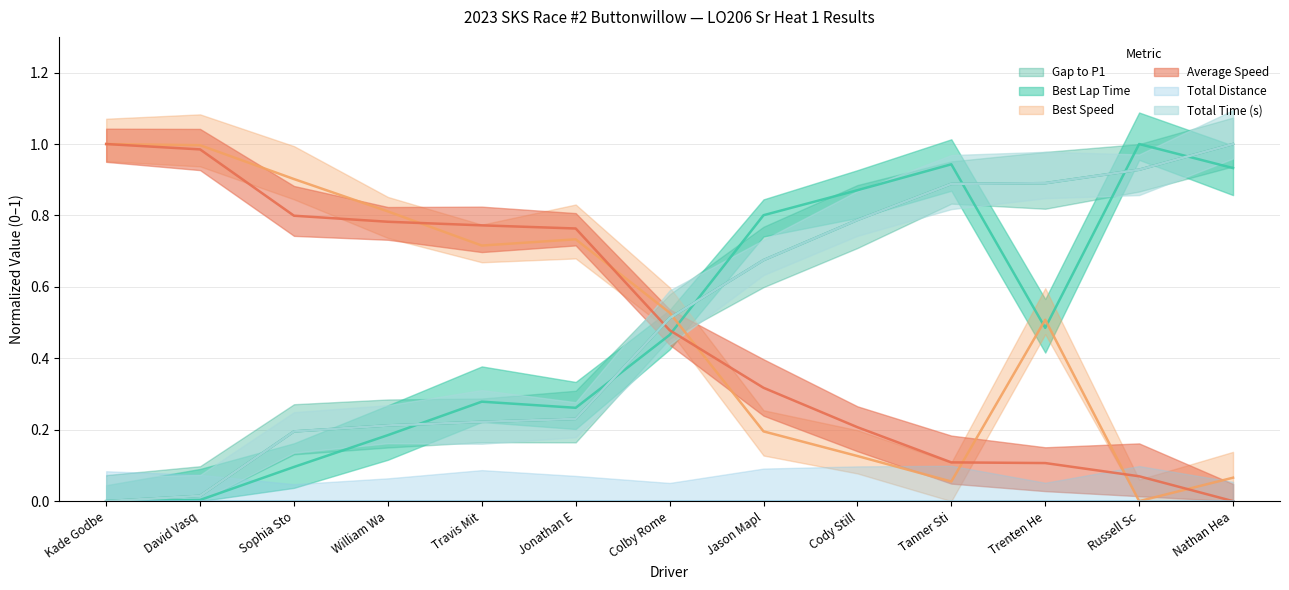

What is the highest value of the Gap to P1 series?

1.0